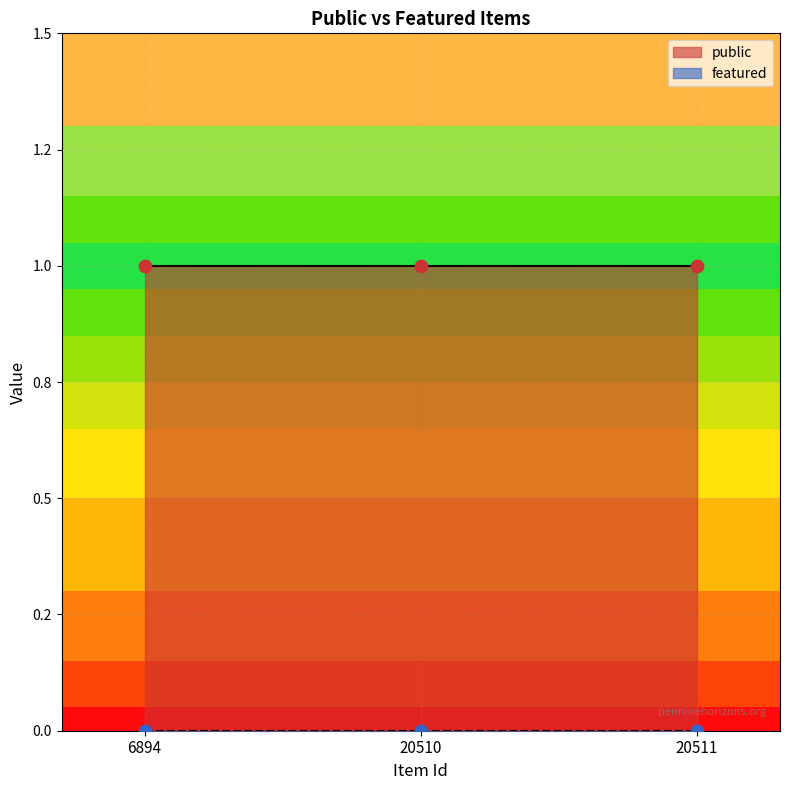

At how many categories does at least one series exceed 0?

3